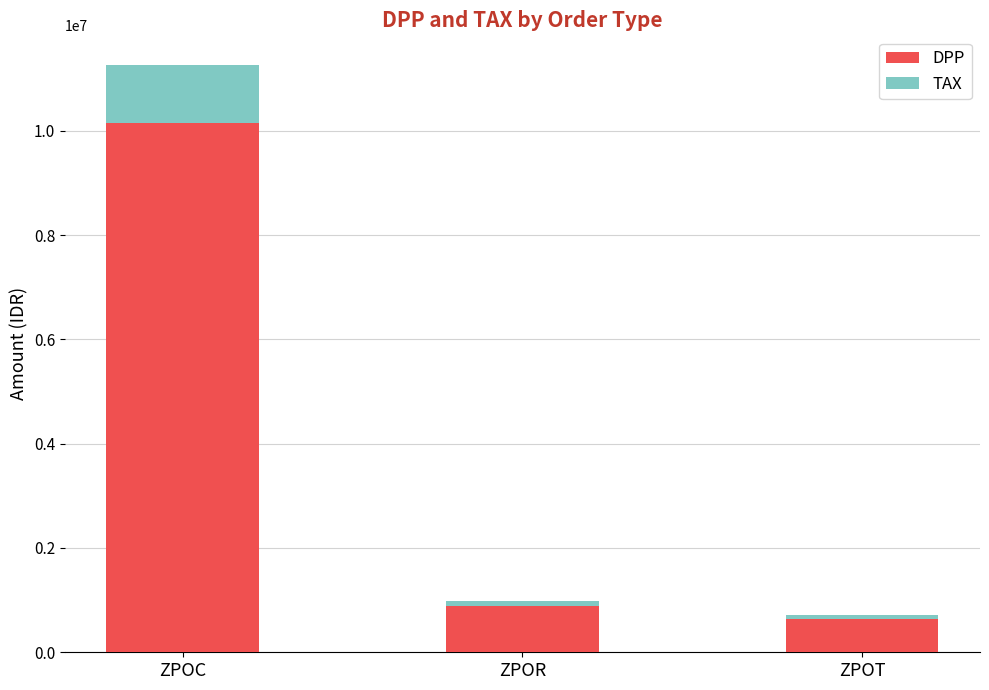

What is the minimum value for DPP?

635693